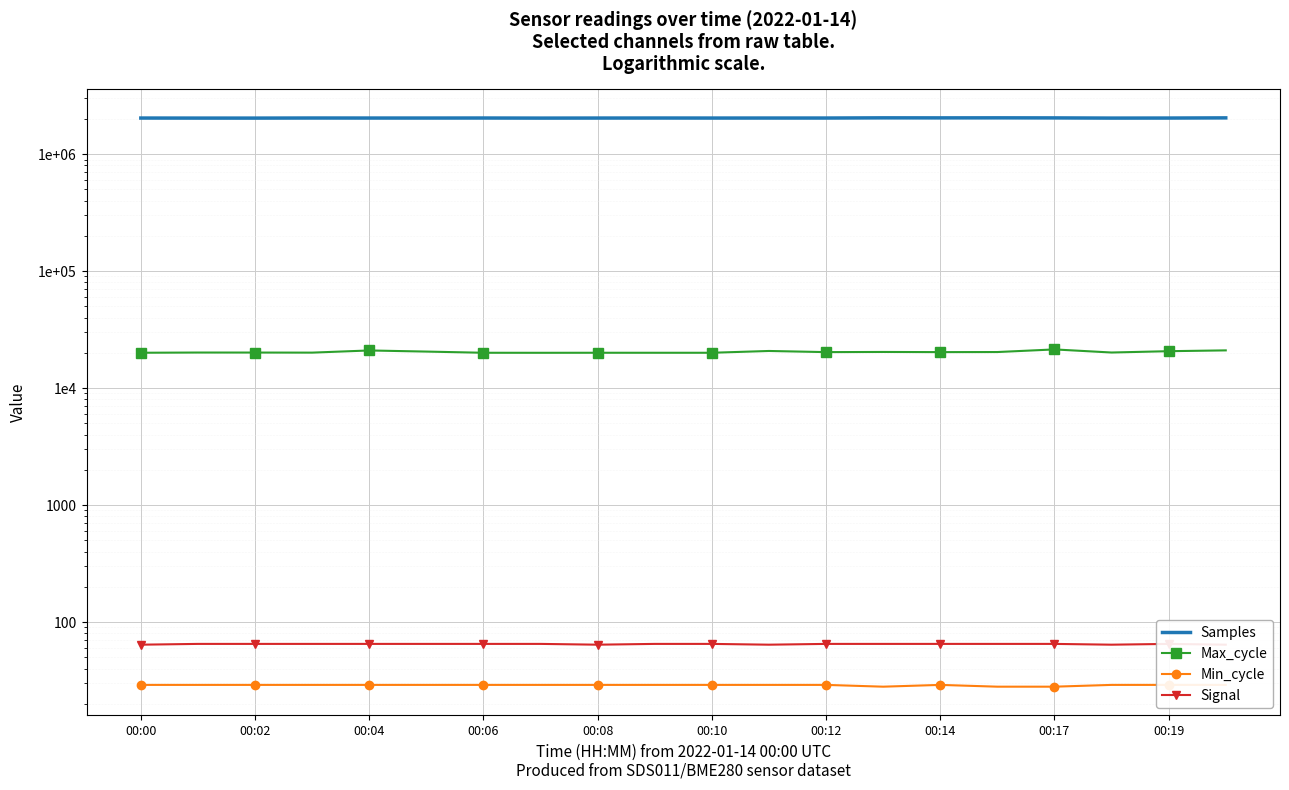

Where is Signal nearest to the value 64?

00:00